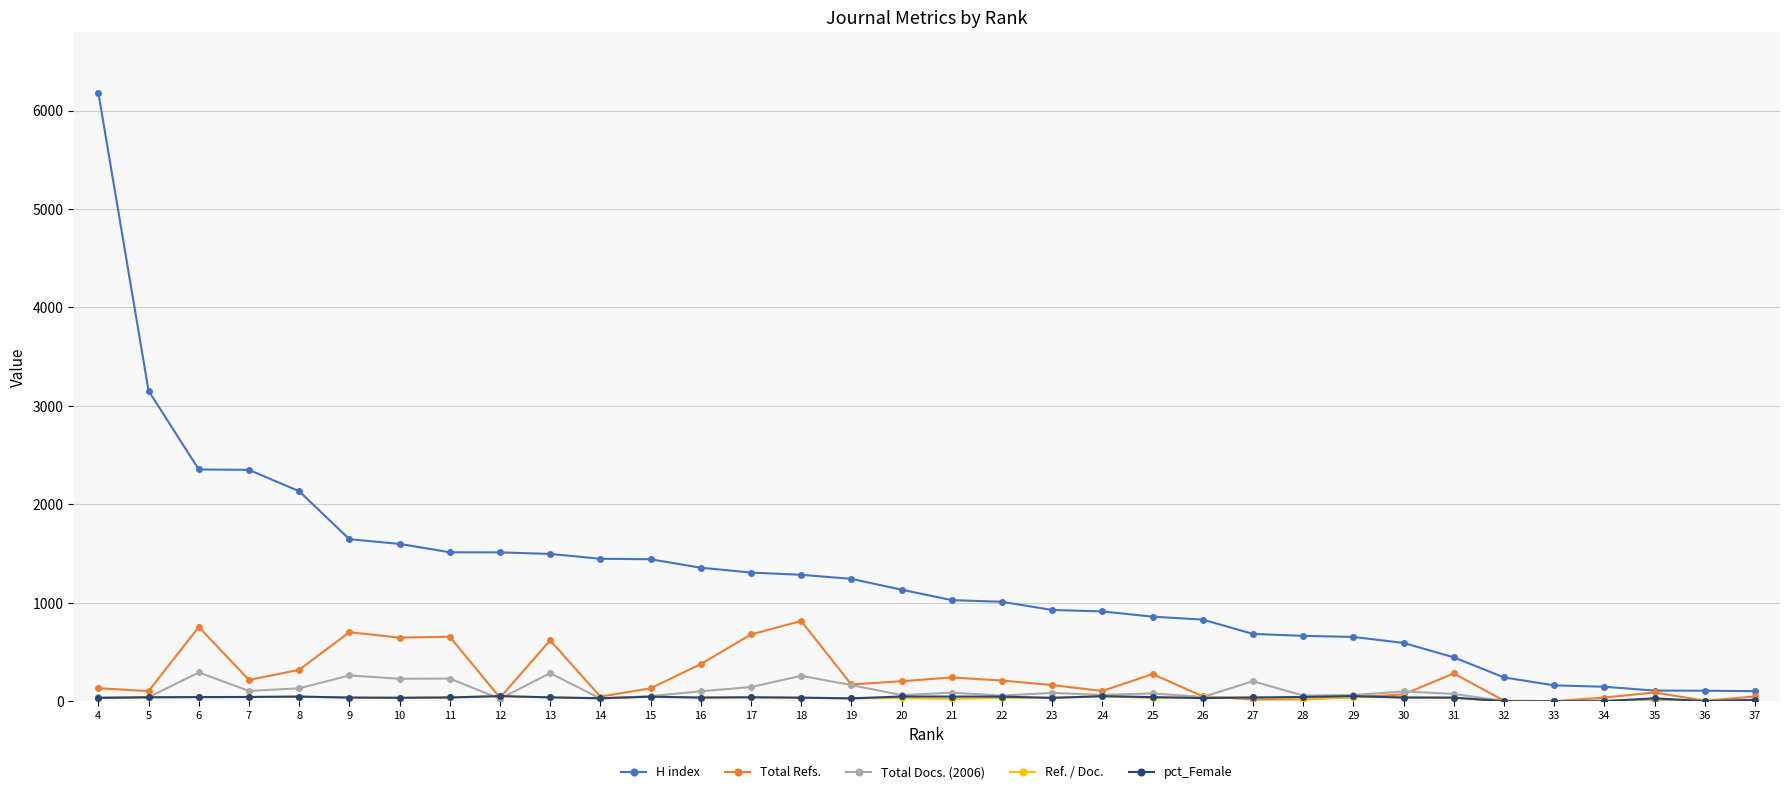

Which series ends up on top after the final intersection of Total Docs. (2006) and pct_Female?

Total Docs. (2006)